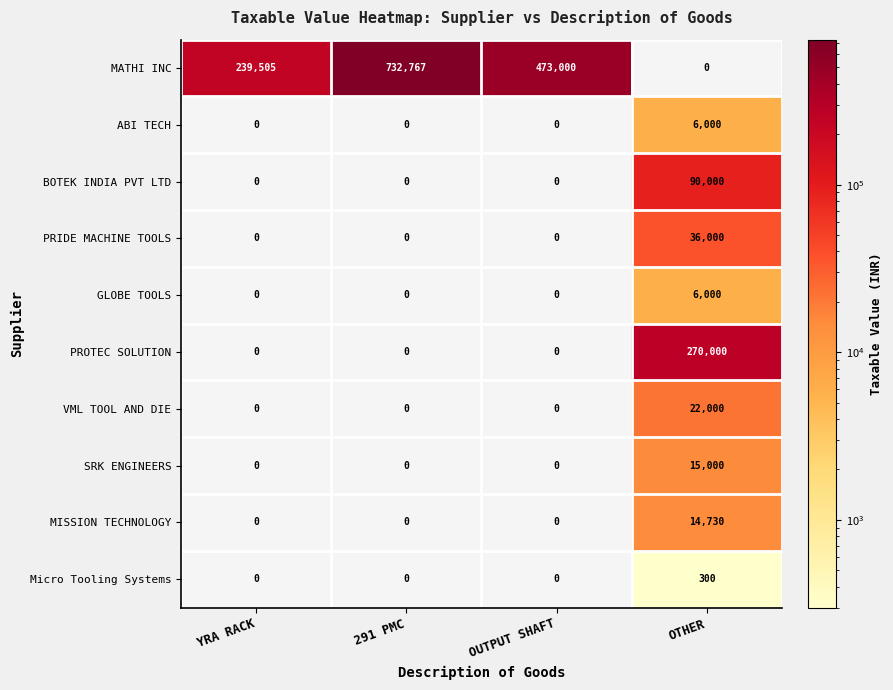

Count the GLOBE TOOLS values in the range 0 to 6000.

4